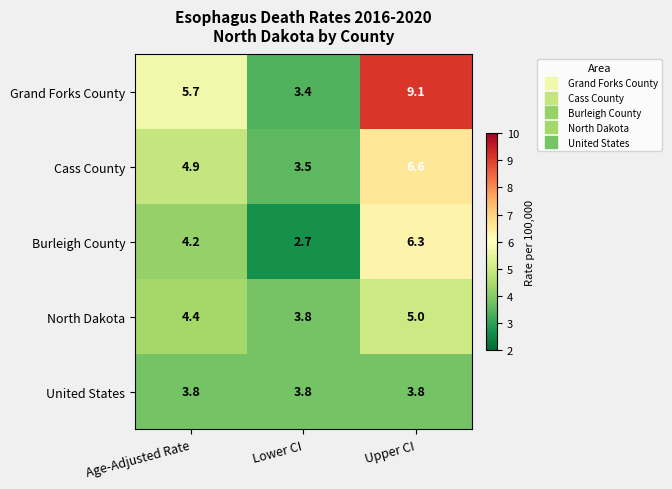

Reading left to right, extract all data points from this chart.

Grand Forks County: Age-Adjusted Rate=5.7	Lower CI=3.4	Upper CI=9.1
Cass County: Age-Adjusted Rate=4.9	Lower CI=3.5	Upper CI=6.6
Burleigh County: Age-Adjusted Rate=4.2	Lower CI=2.7	Upper CI=6.3
North Dakota: Age-Adjusted Rate=4.4	Lower CI=3.8	Upper CI=5.0
United States: Age-Adjusted Rate=3.8	Lower CI=3.8	Upper CI=3.8